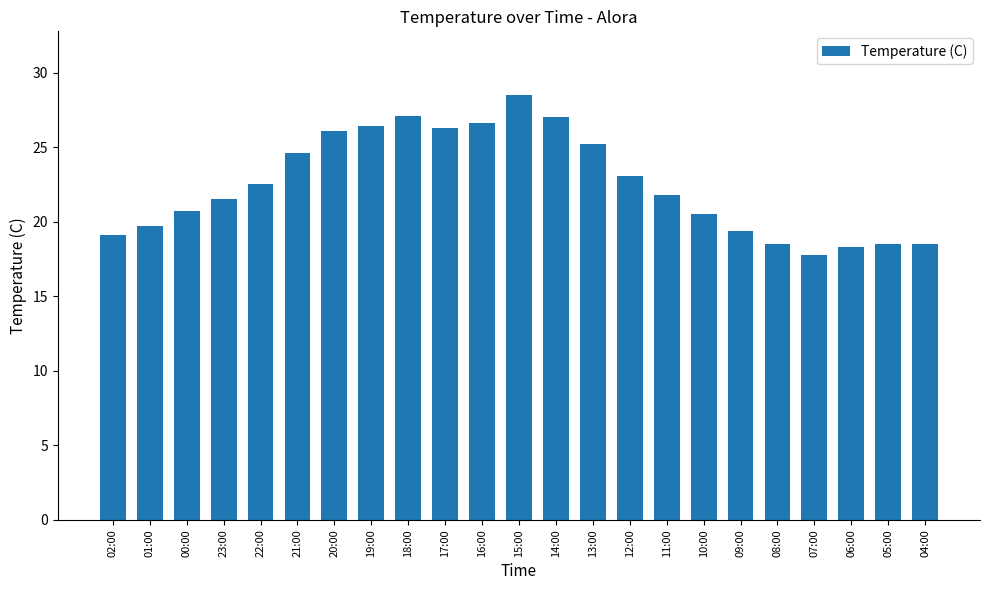

Approximately how many times larger is the value at 19:00 compared to 05:00?

1.4